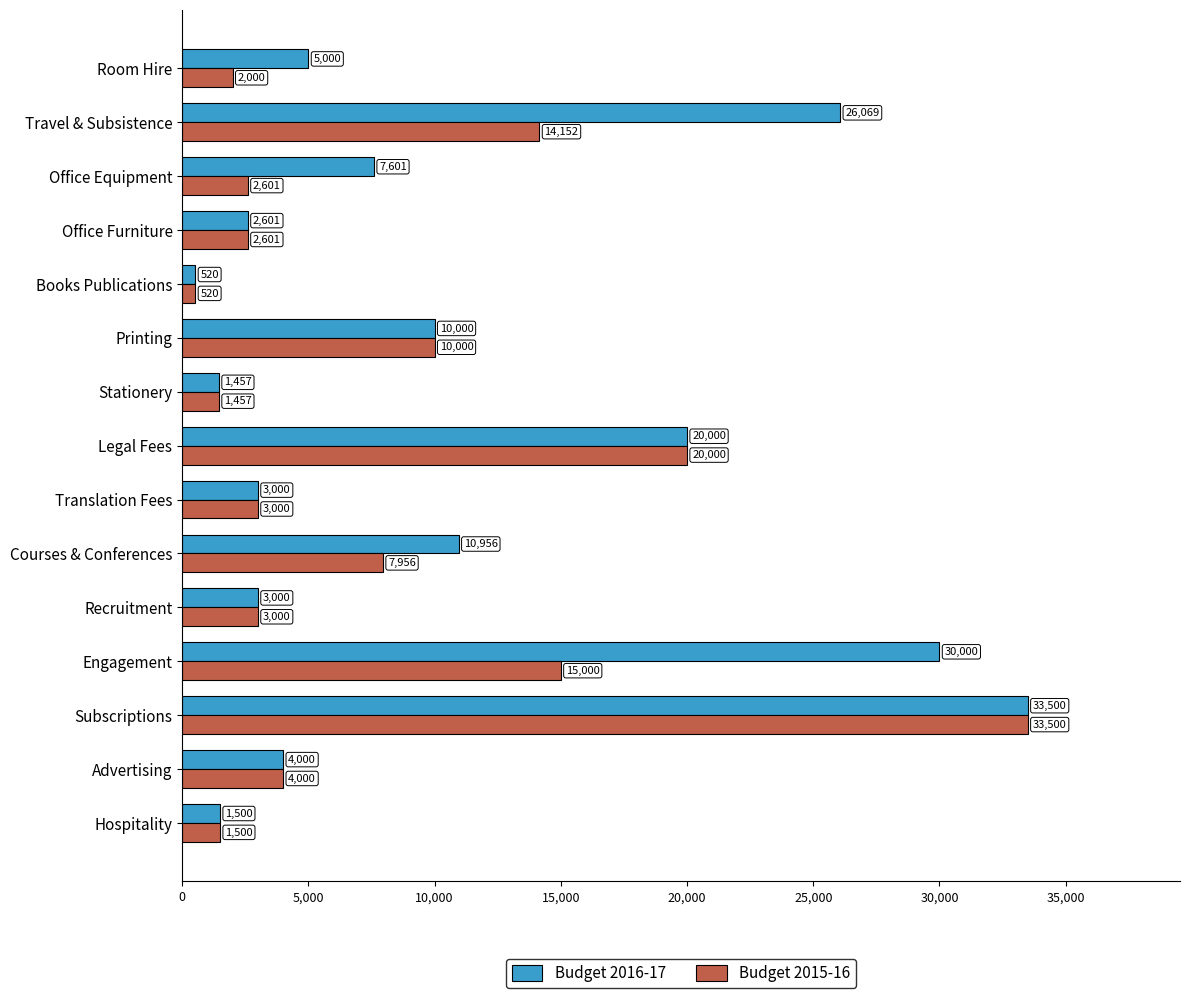

Which category has the highest value across all series?

Subscriptions